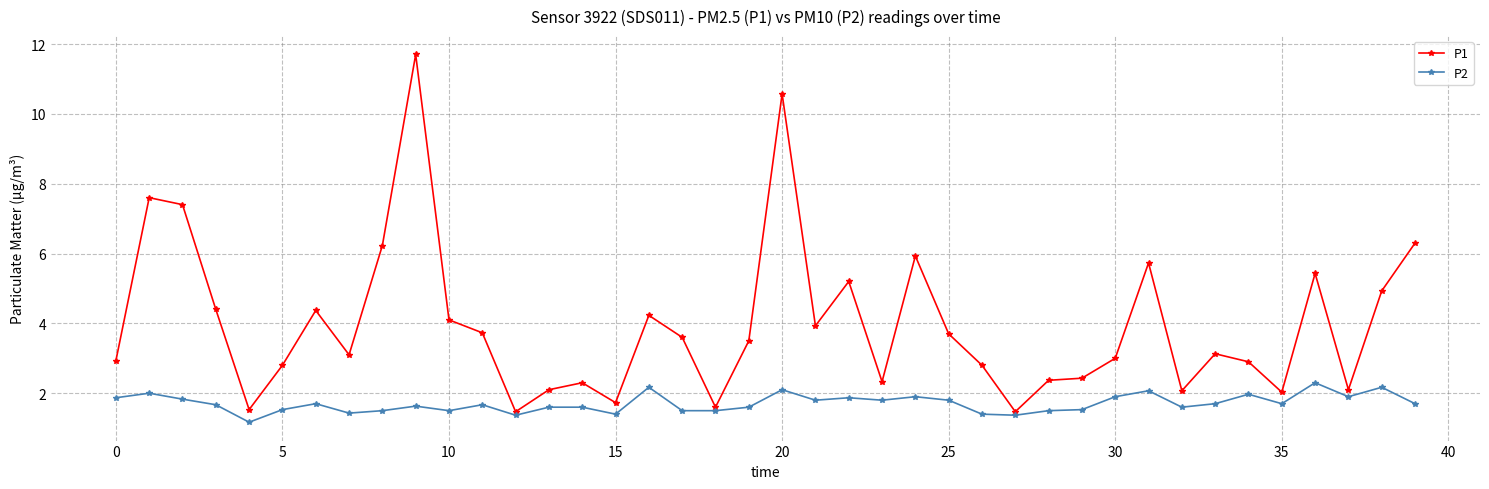

True or false: P2 and P1 intersect in this chart.

False